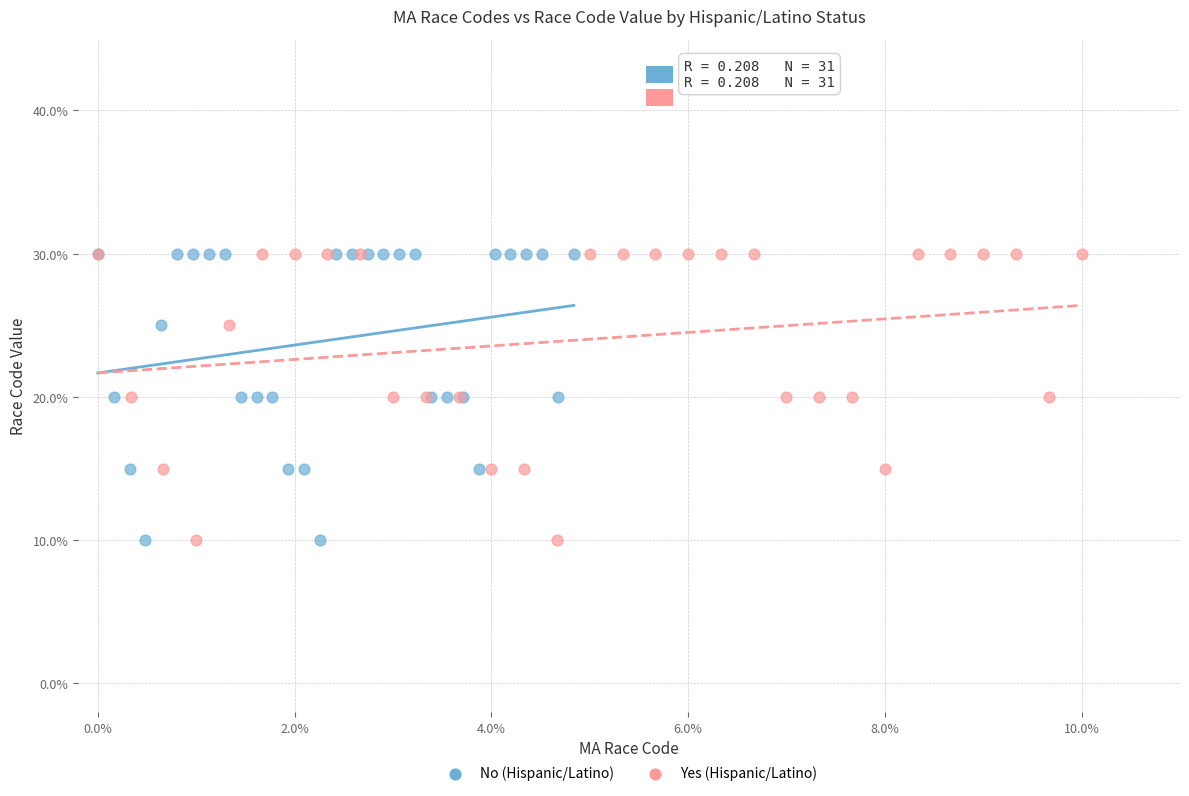

What are all the series names shown in the legend?

No (Hispanic/Latino), Yes (Hispanic/Latino)